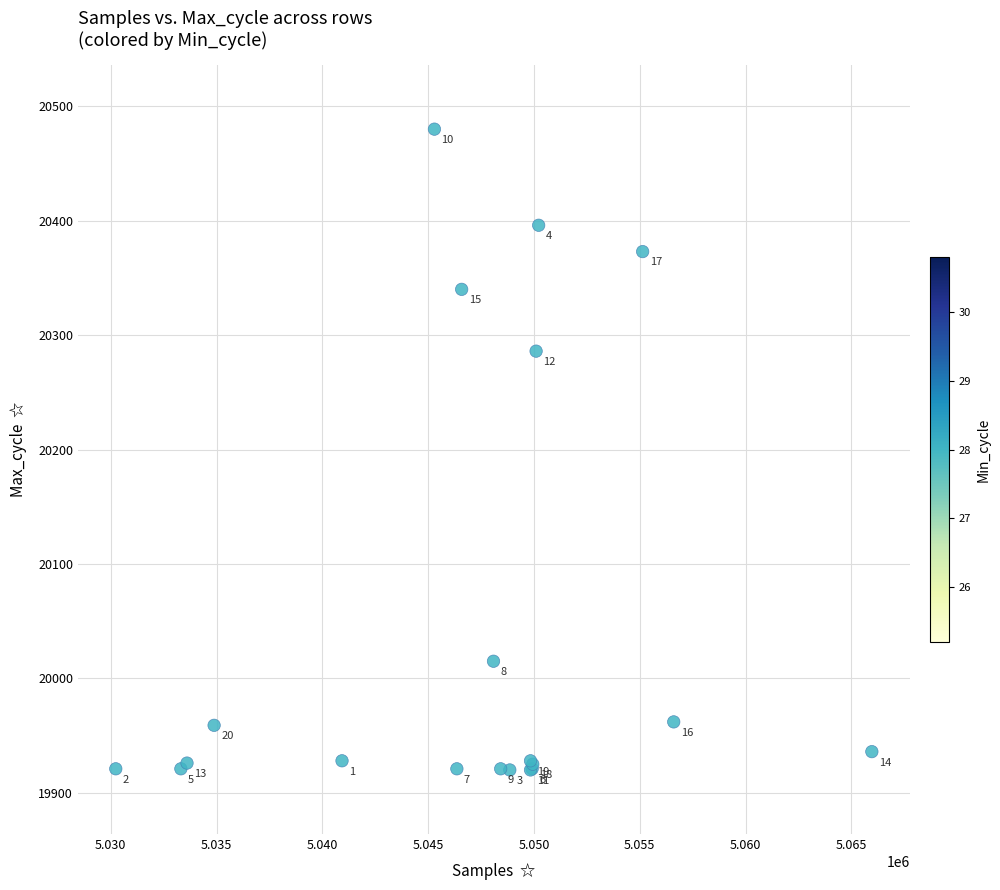

What Y value in the scatter plot is closest to 20200?

20286